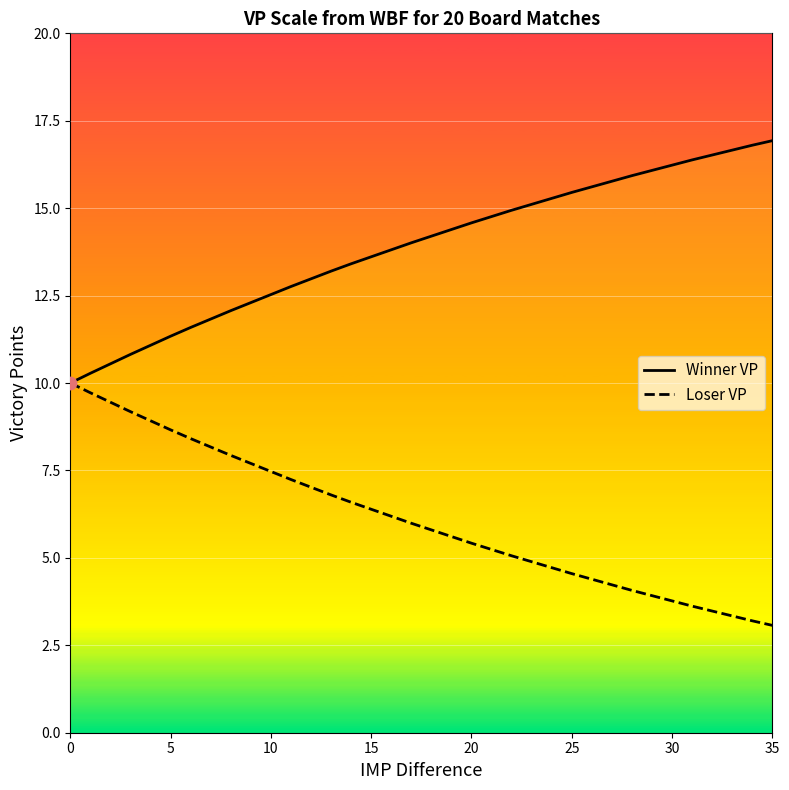

Which series has the largest Y range (max minus min)?

Winner VP